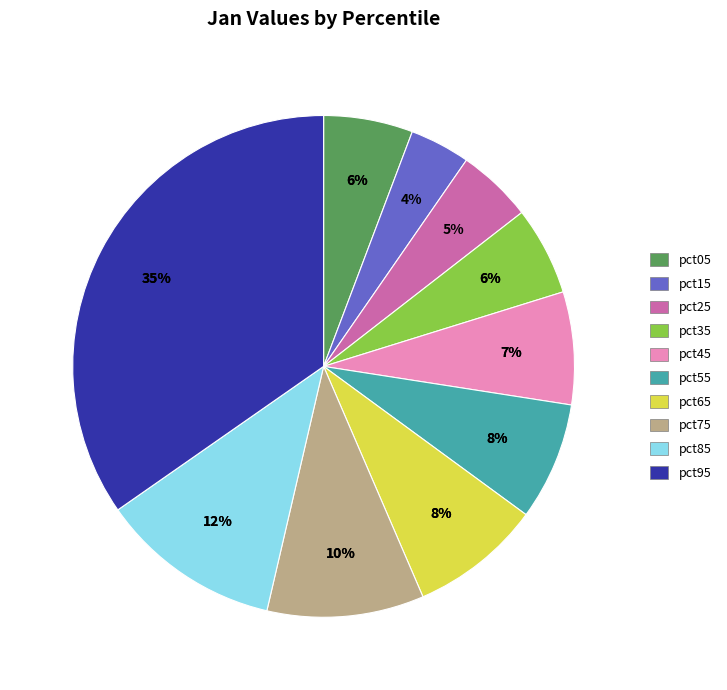

What percentage is the pct55 slice, to the nearest percent?

8%